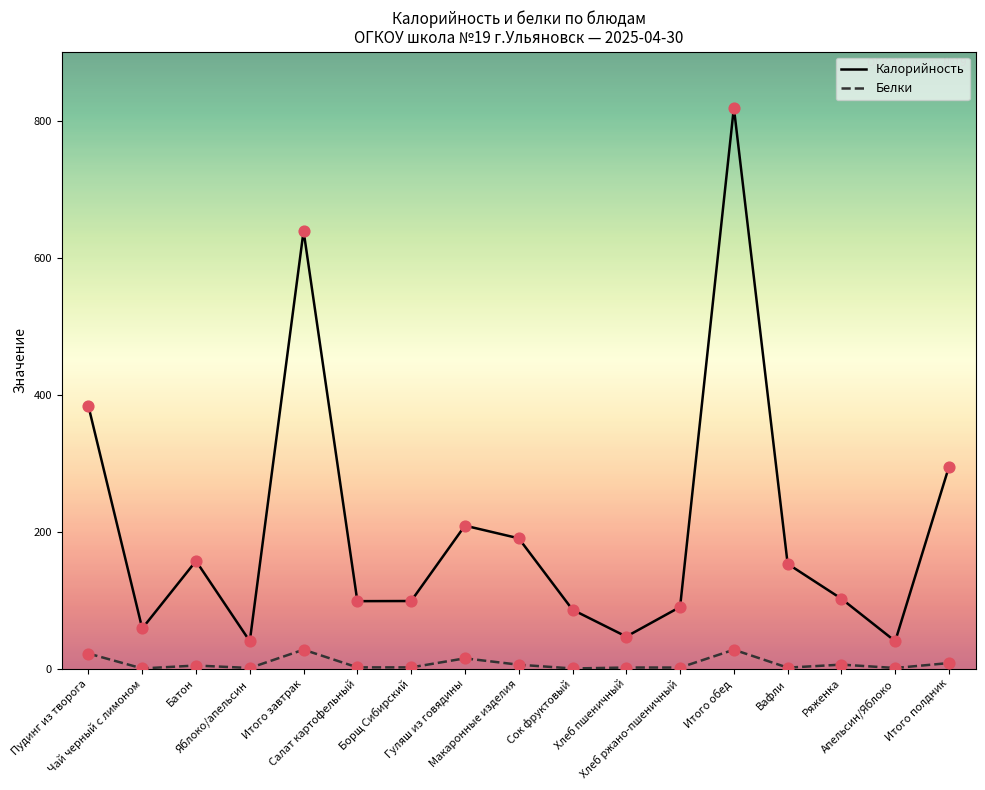

Which series has the largest total across all categories?

Калорийность